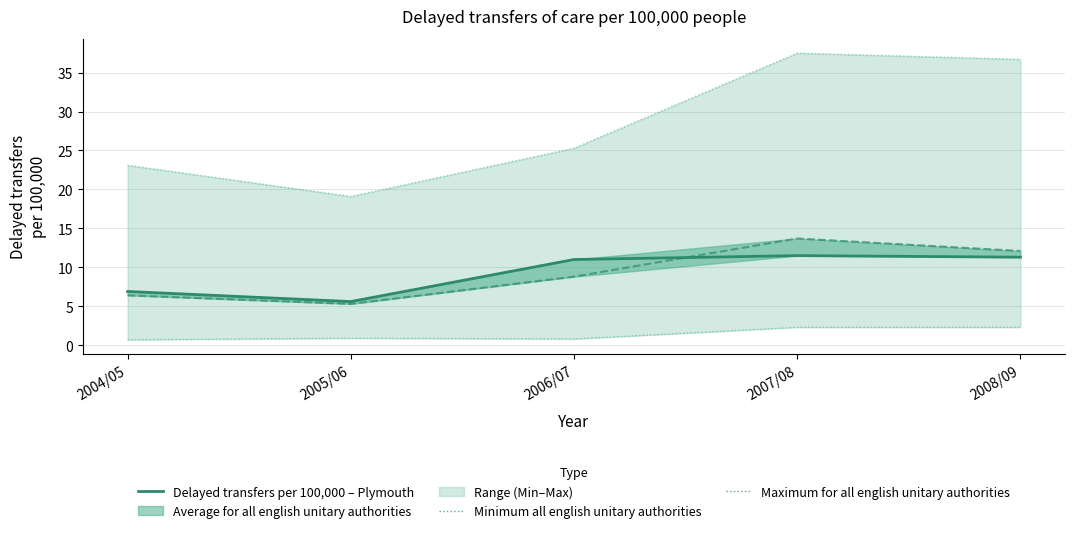

What is the sum of all Minimum all english unitary authorities values?

7.0